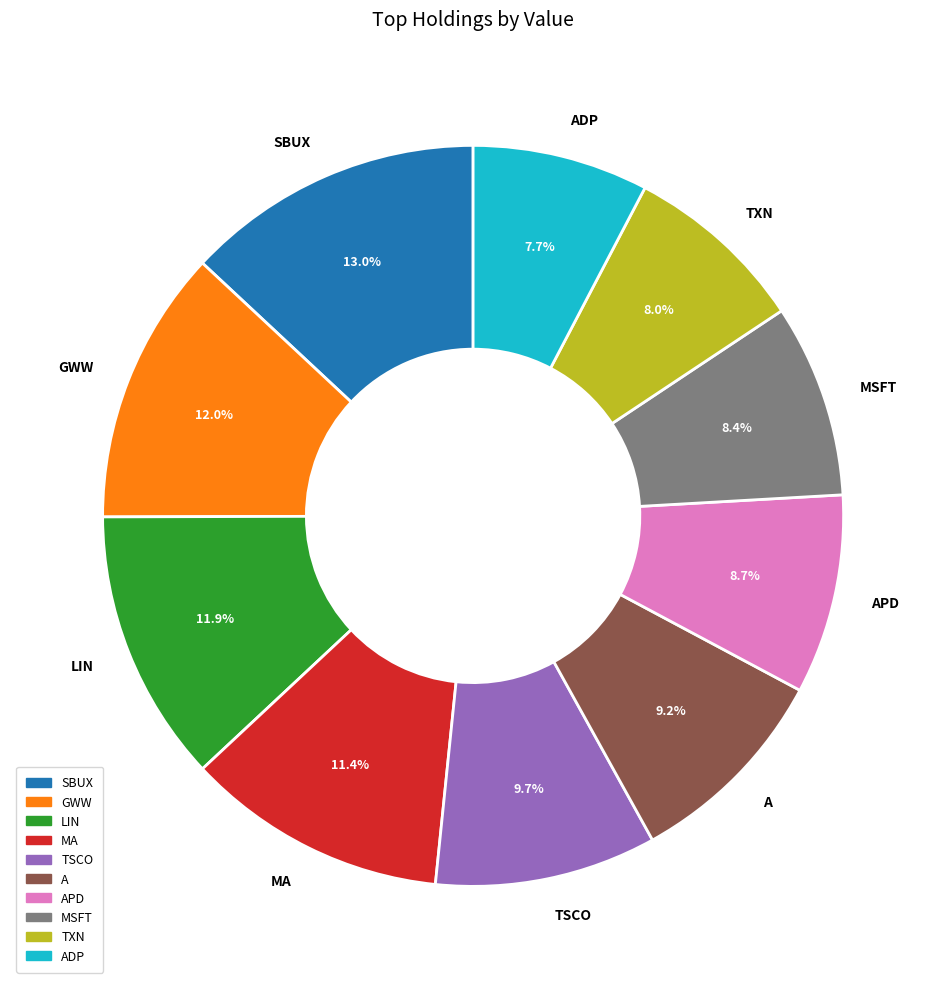

Do ADP and LIN together represent more than half of the pie?

No